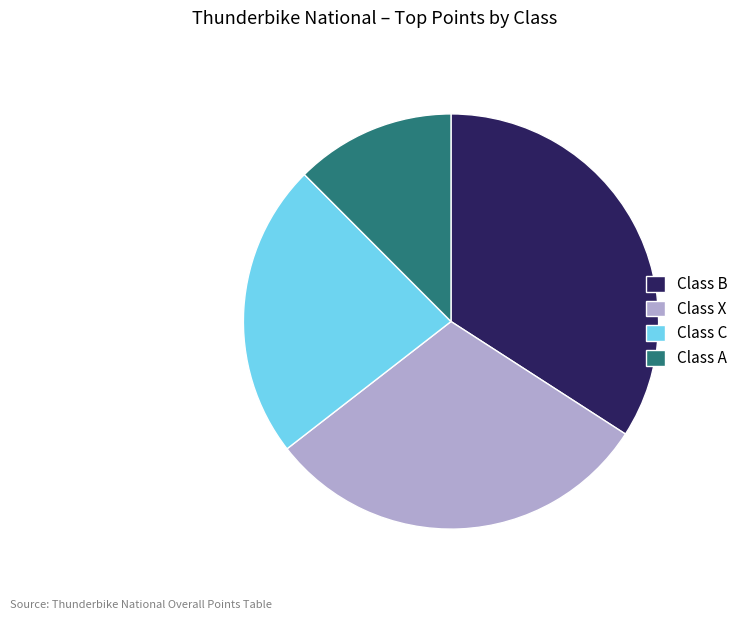

Is the sum of Class A and Class C greater than half?

No